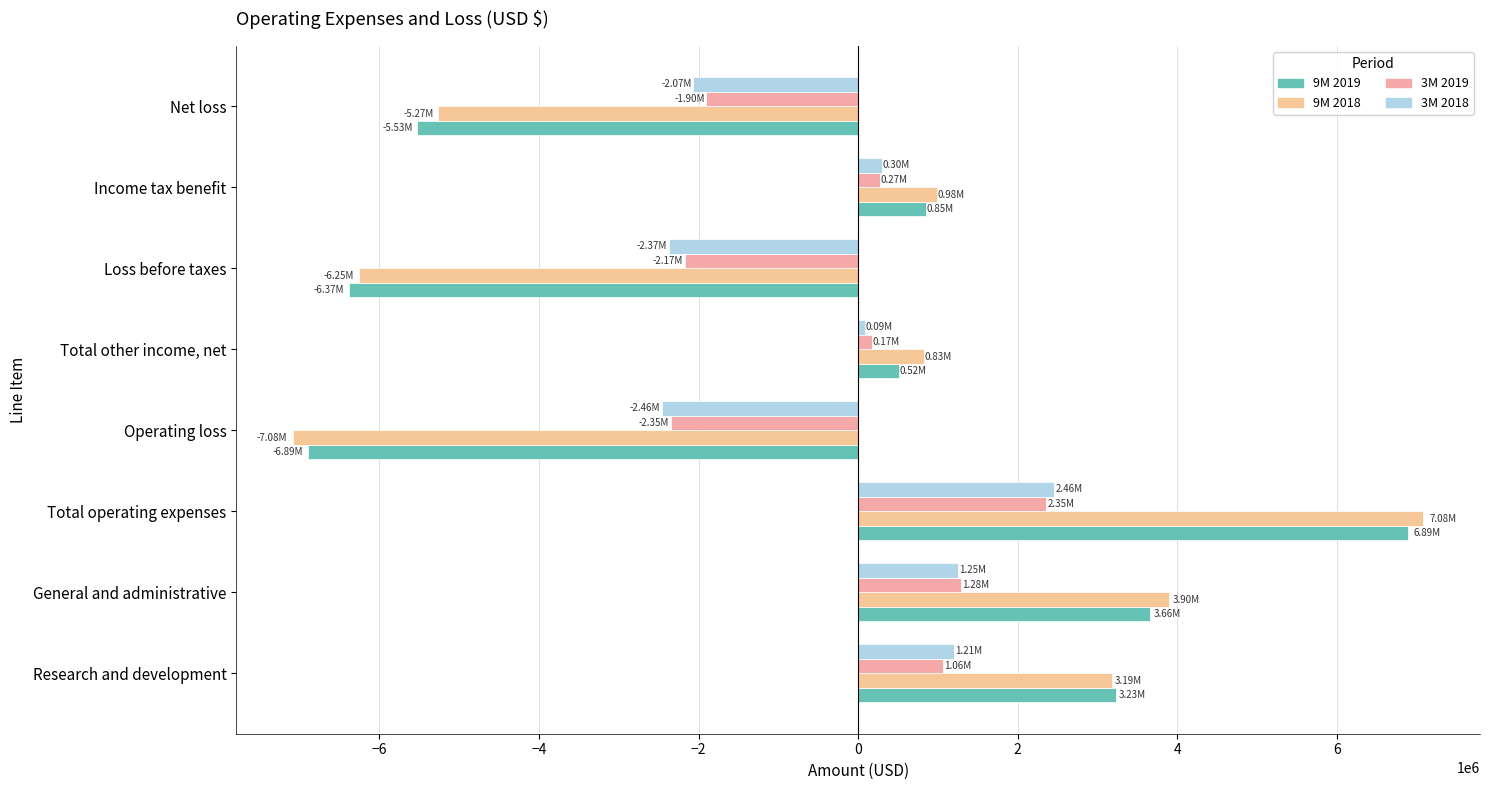

Which series has the widest spread of values?

9M 2018